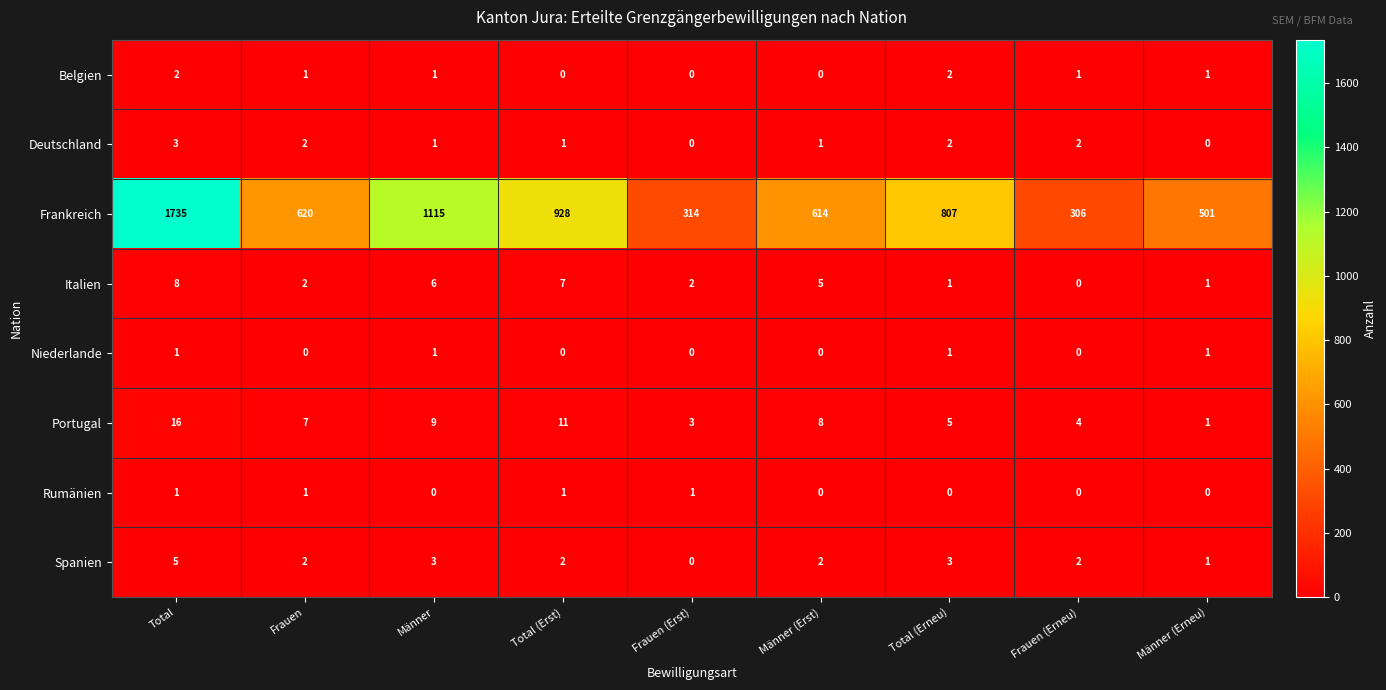

Which series has the largest range (max minus min)?

Frankreich